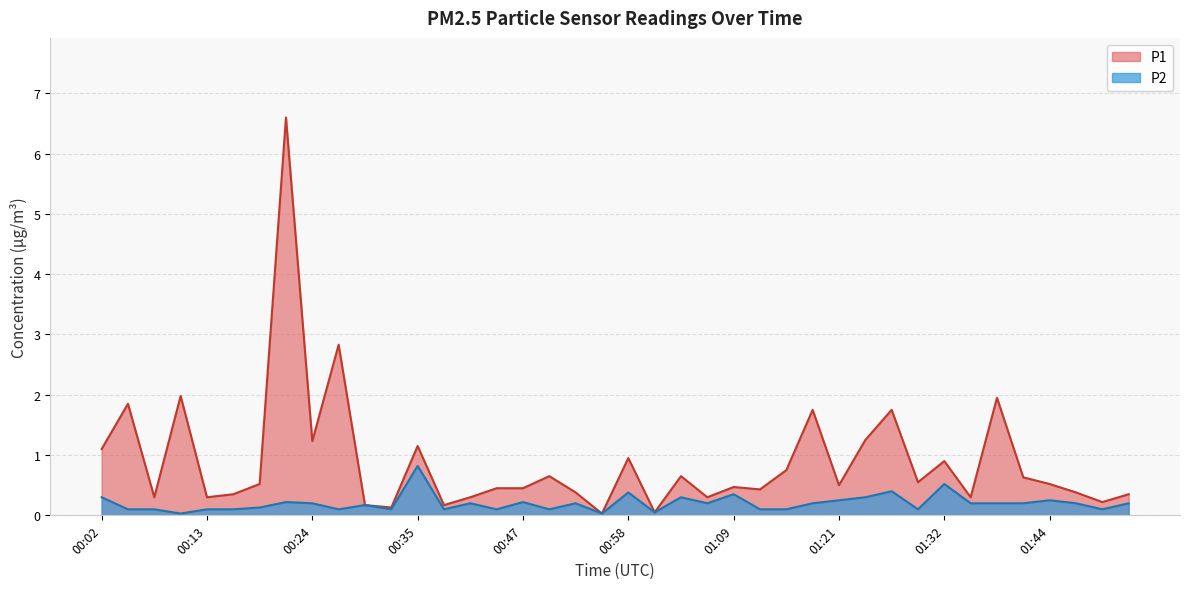

Rank the series by their average value, from lowest to highest.

P2, P1